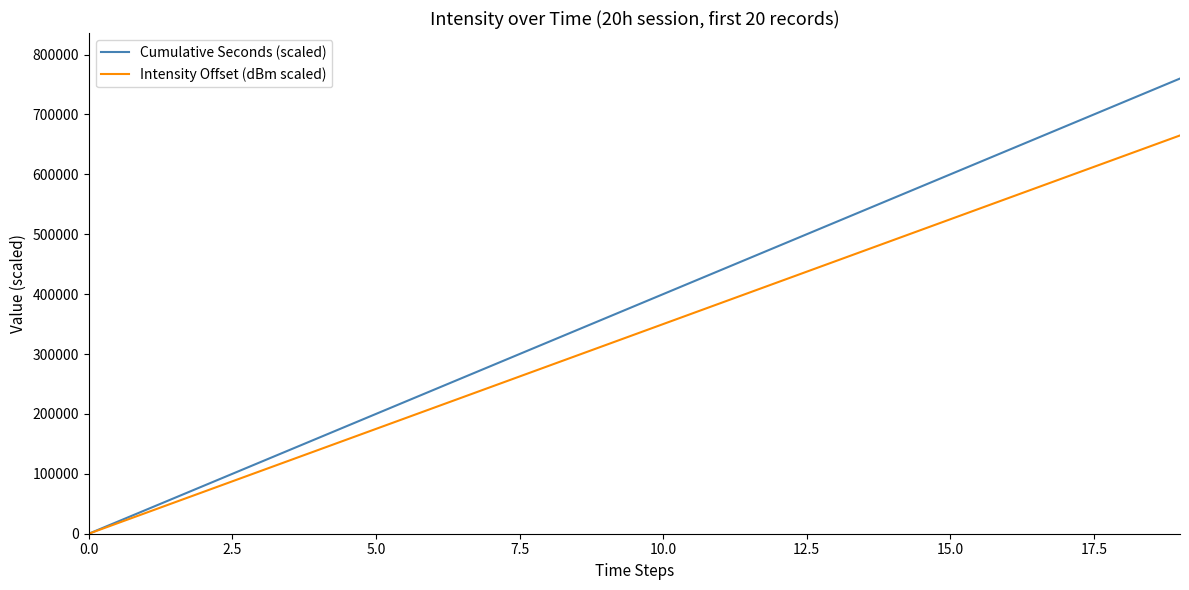

Which series has the widest spread of values?

Cumulative Seconds (scaled)